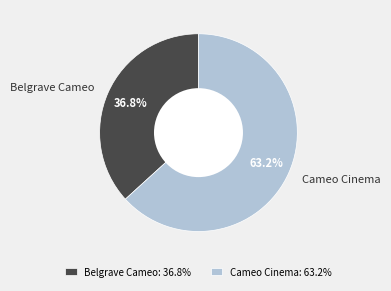

Does any single category account for the majority?

Yes